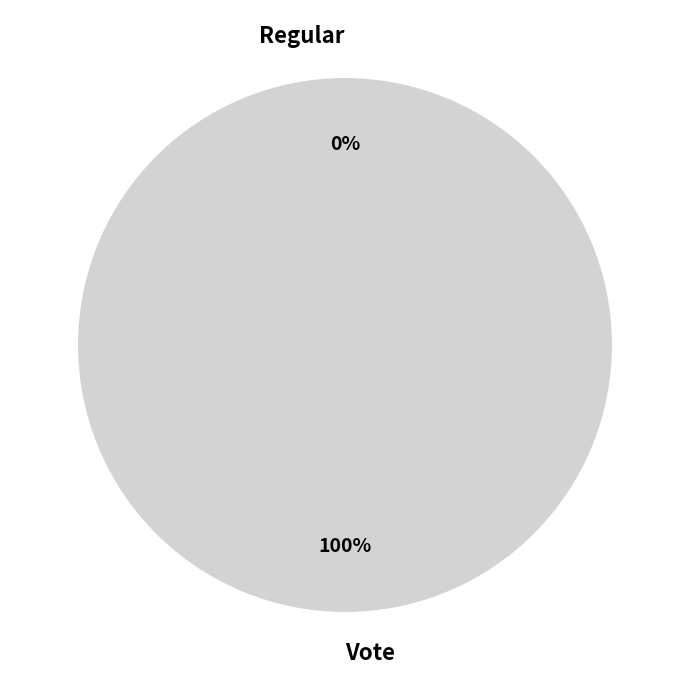

Does any single category account for the majority?

Yes